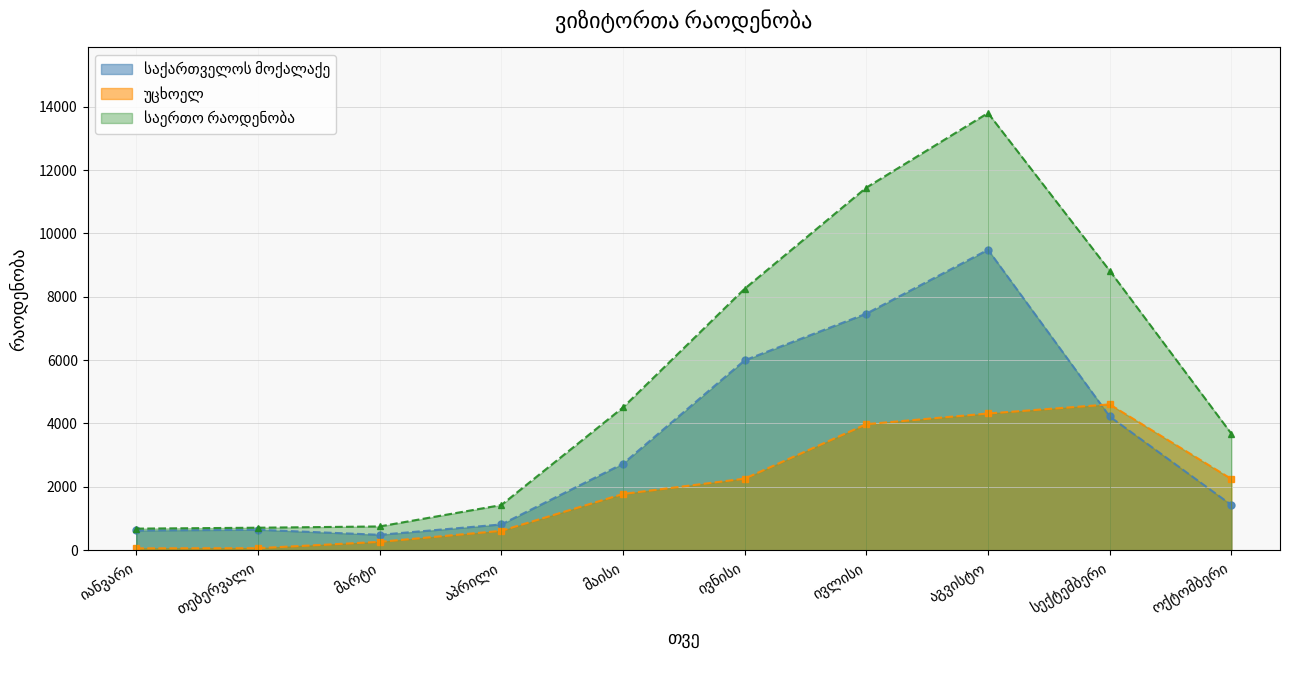

What is the sum of the უცხოელ values at ივნისი and ივლისი?

6238